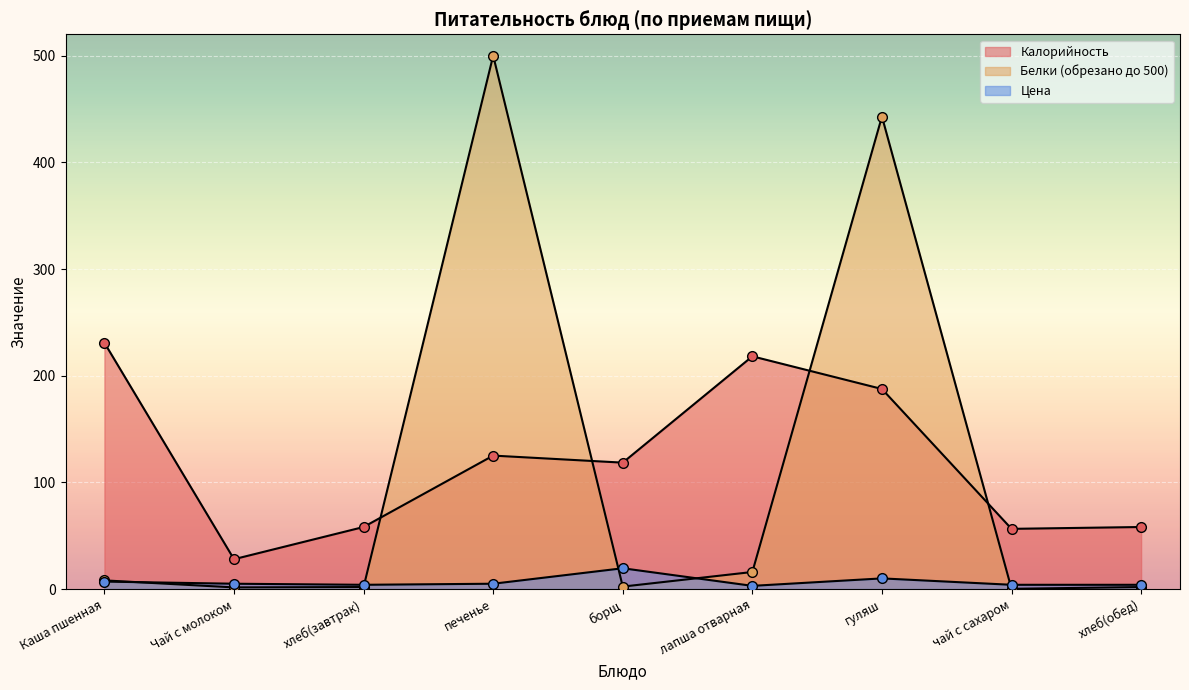

What is the maximum value for Цена?

19.5